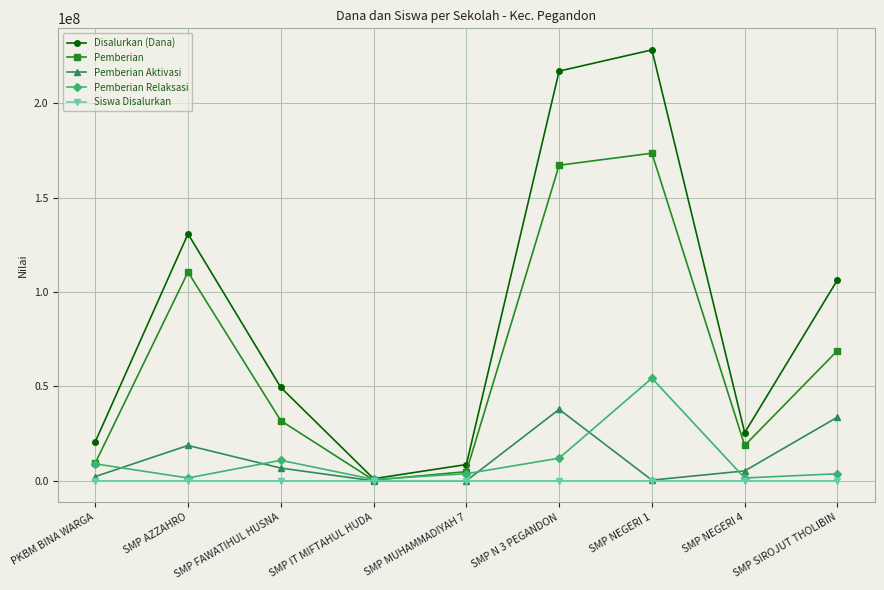

At which label does Pemberian Aktivasi reach its peak?

SMP N 3 PEGANDON